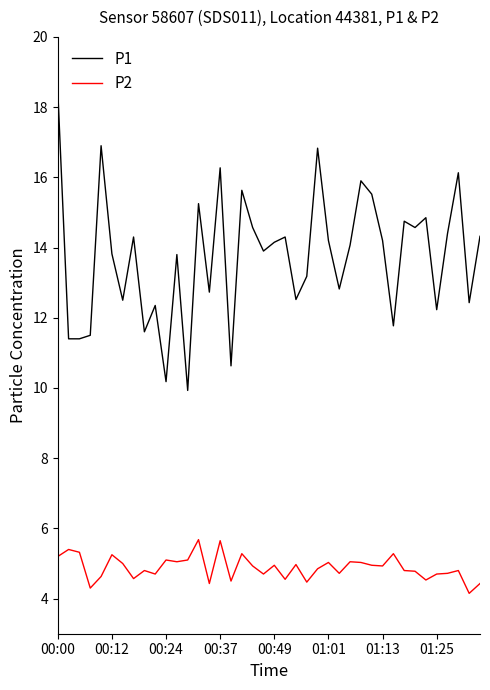

List the series in order of their overall mean, lowest first.

P2, P1